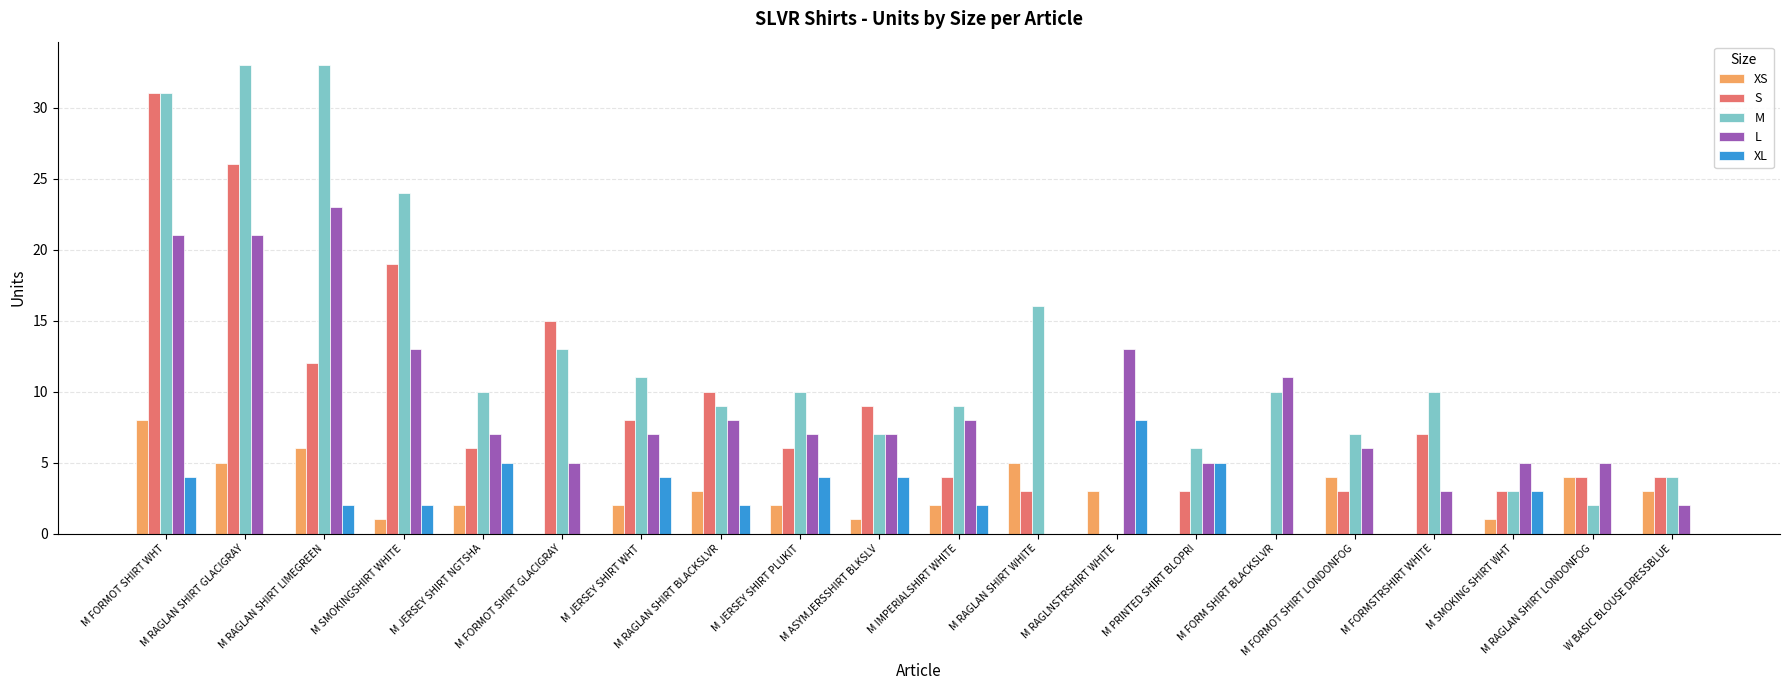

How many distinct data groups are displayed?

5